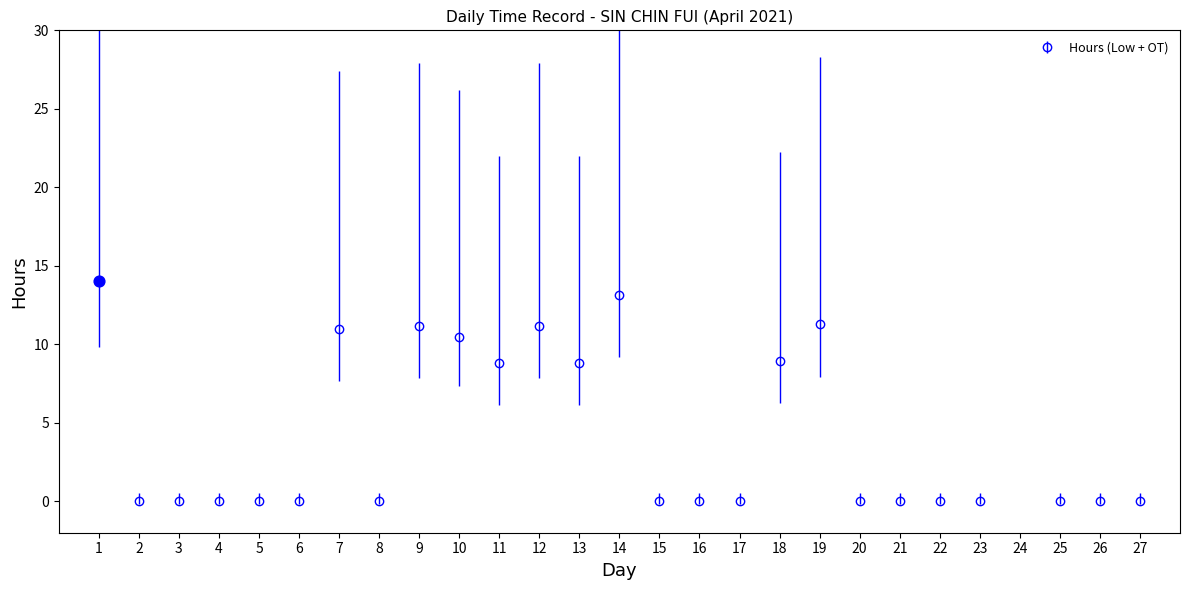

What is the average value?

4.2